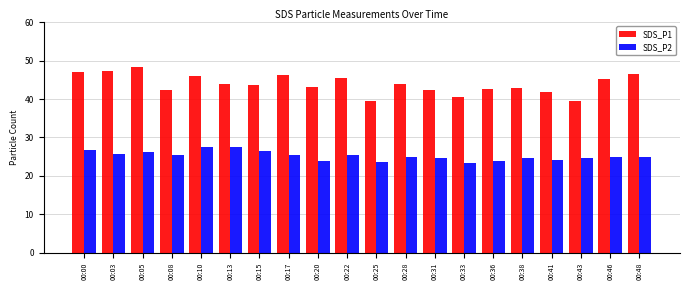

The value of SDS_P1 at 00:36 is 42.6. True or false?

True